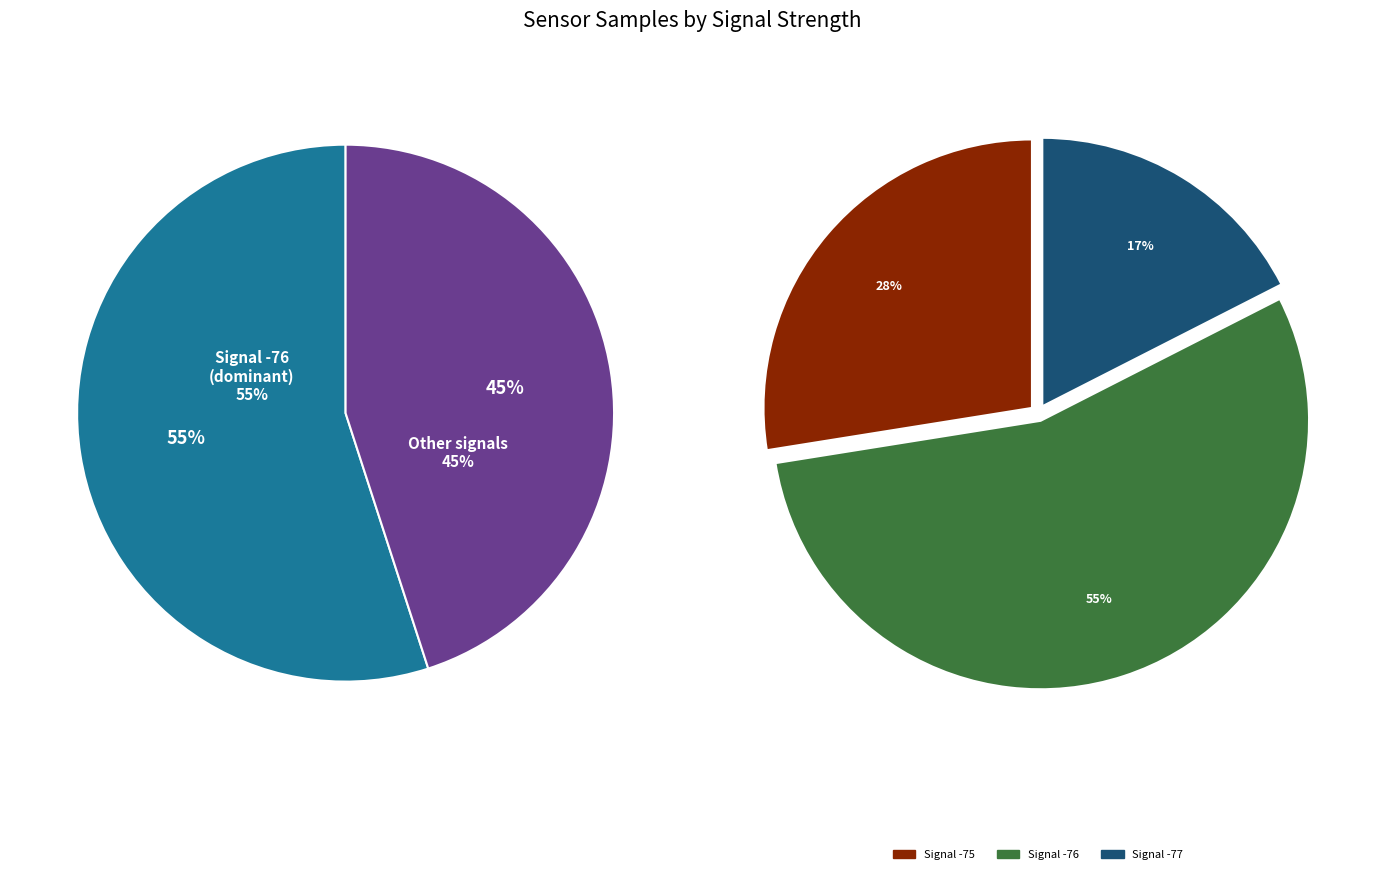

Does 29 represent more than half of the total?

No